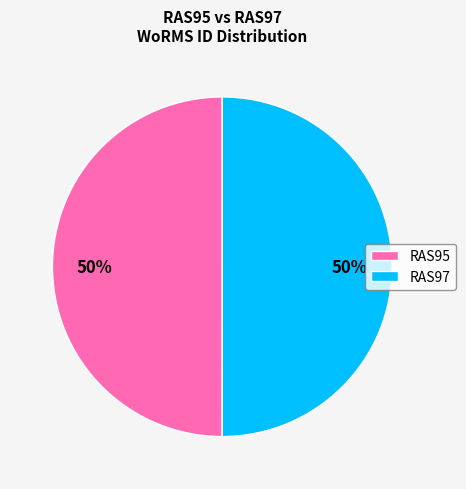

How many slices are in this pie chart?

2